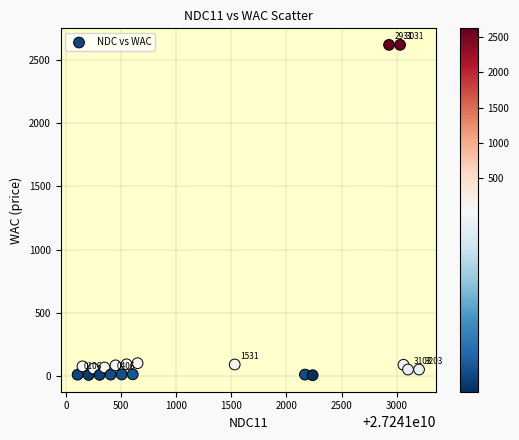

What is the range of Y values (max minus min)?

2615.9